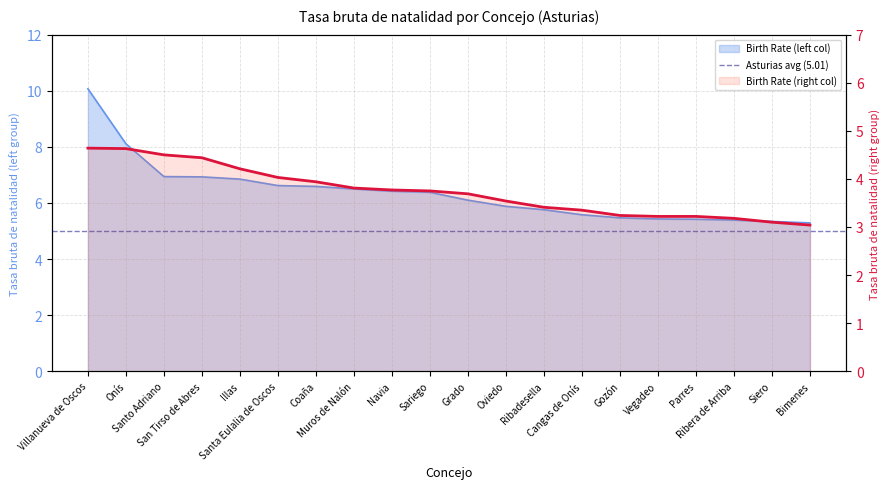

What is the difference between the Birth Rate (left col) values at Santo Adriano and Siero?

1.6